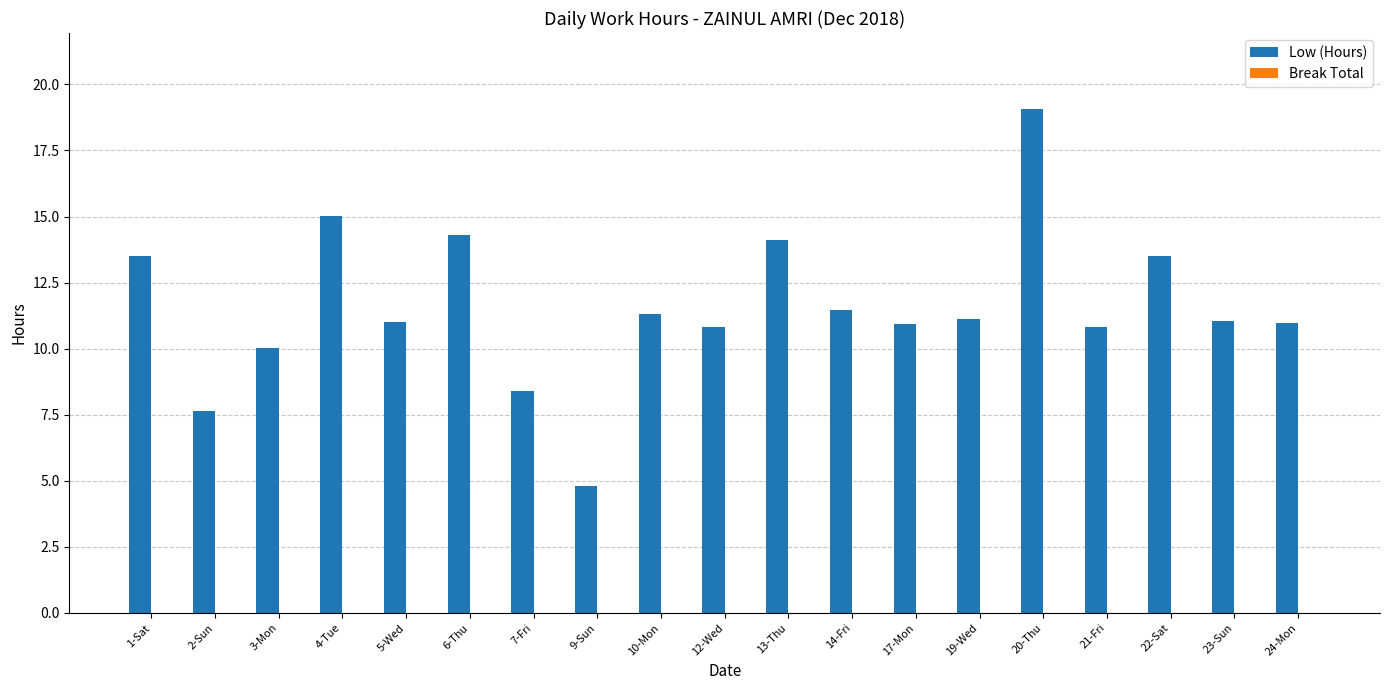

What is the change in value from 6-Thu to 17-Mon?

-3.4